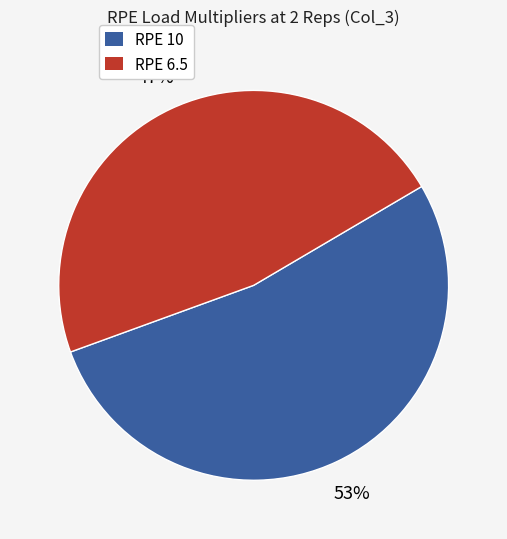

Does any single category account for the majority?

Yes